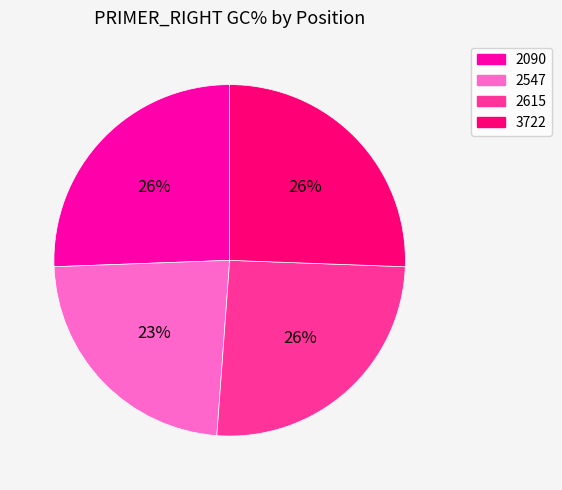

What percentage is the 2615 slice, to the nearest percent?

26%